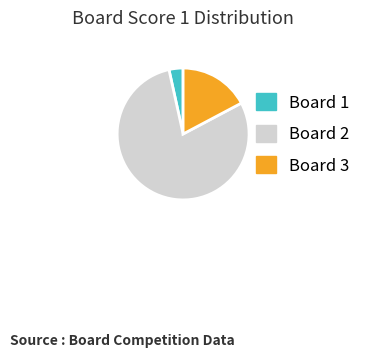

Is the sum of Board 1 and Board 3 greater than half?

No